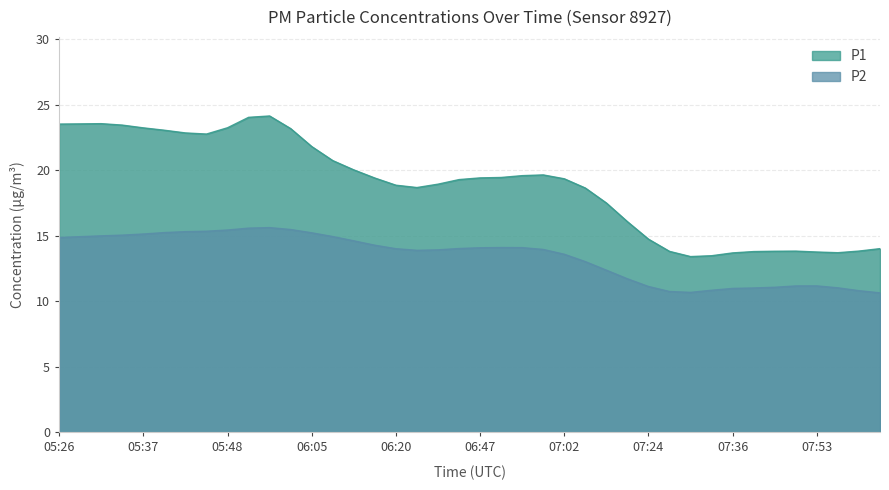

Count the number of categories in the chart.

40